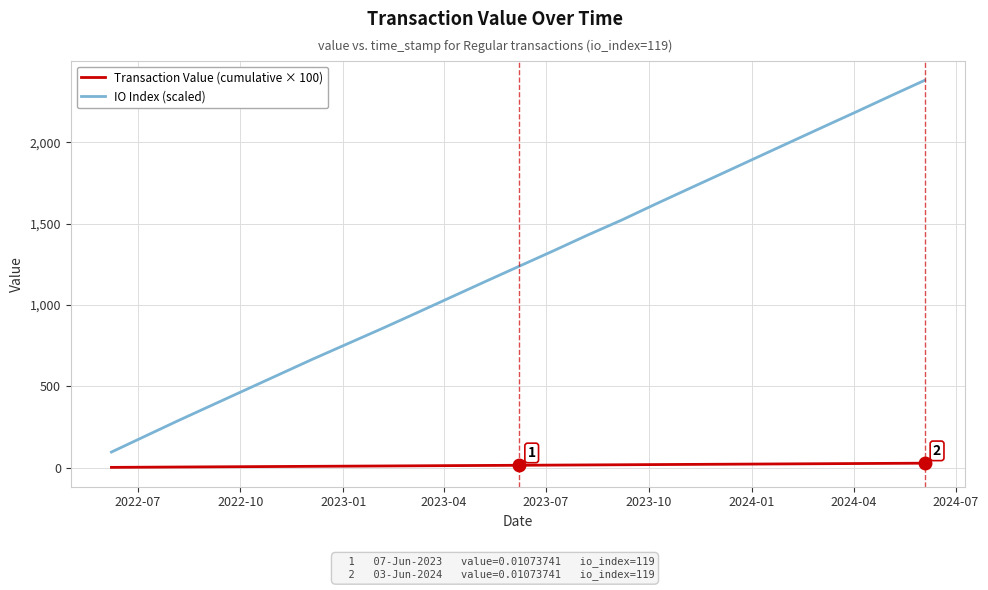

True or false: Transaction Value (cumulative × 100) and IO Index (scaled) intersect in this chart.

False